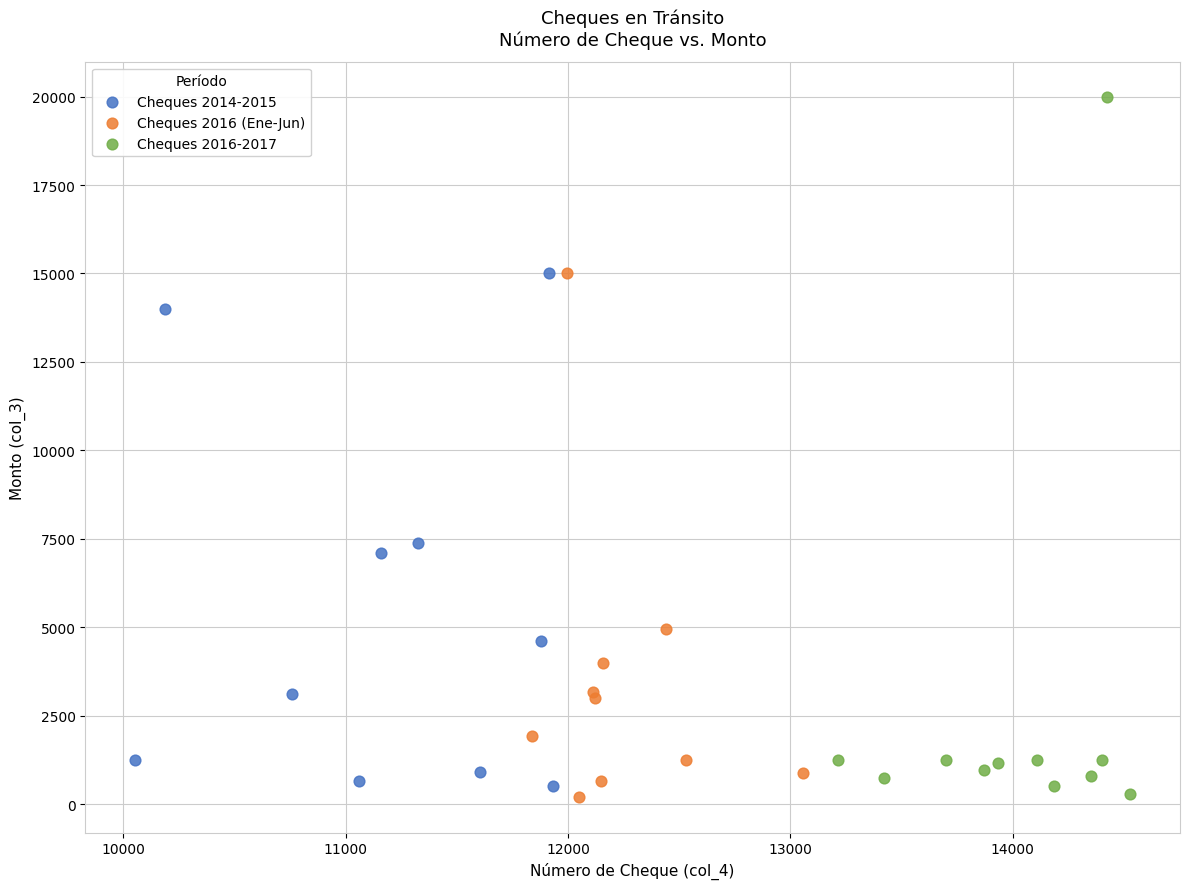

What are all the series names shown in the legend?

Cheques 2014-2015, Cheques 2016 (Ene-Jun), Cheques 2016-2017